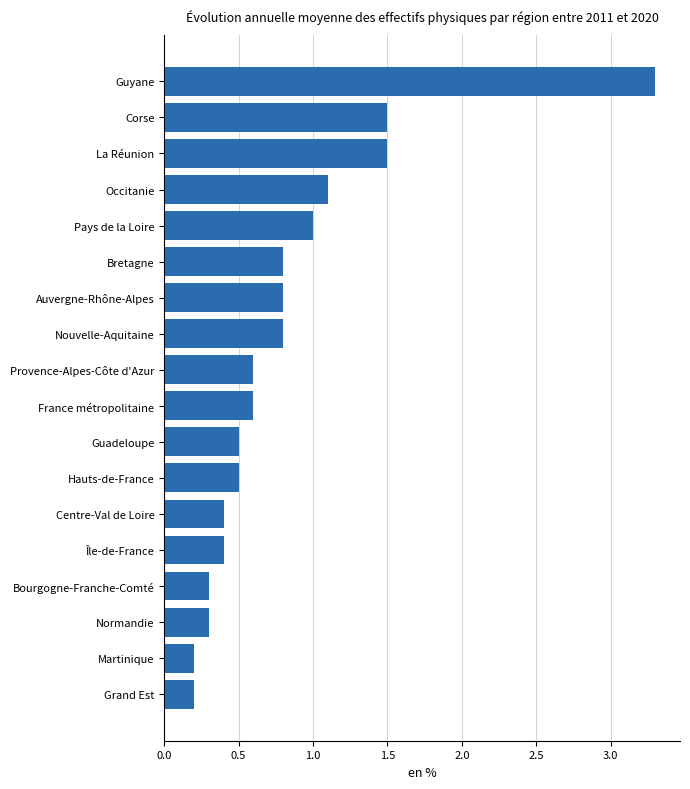

What value does the data have at Provence-Alpes-Côte d'Azur?

0.6